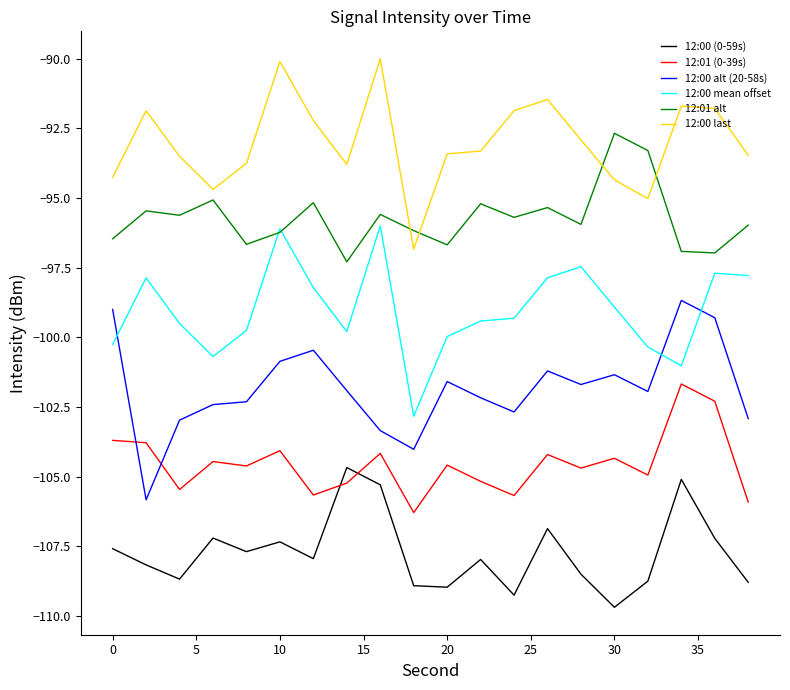

List the series in order of their overall mean, highest first.

12:00 last, 12:01 alt, 12:00 mean offset, 12:00 alt (20-58s), 12:01 (0-39s), 12:00 (0-59s)